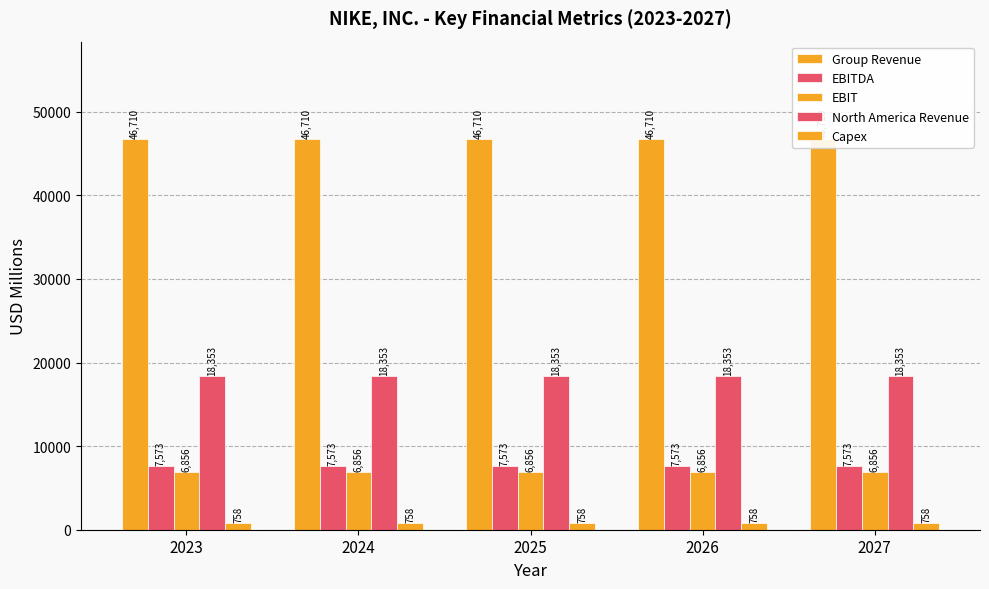

What is the average value of the EBIT series?

6856